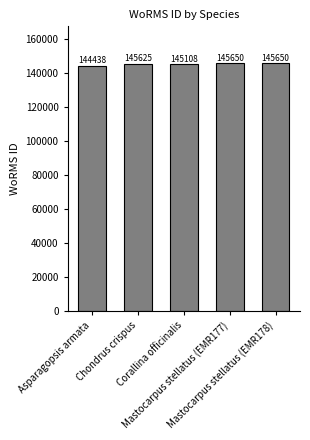

Count the number of categories in the chart.

5